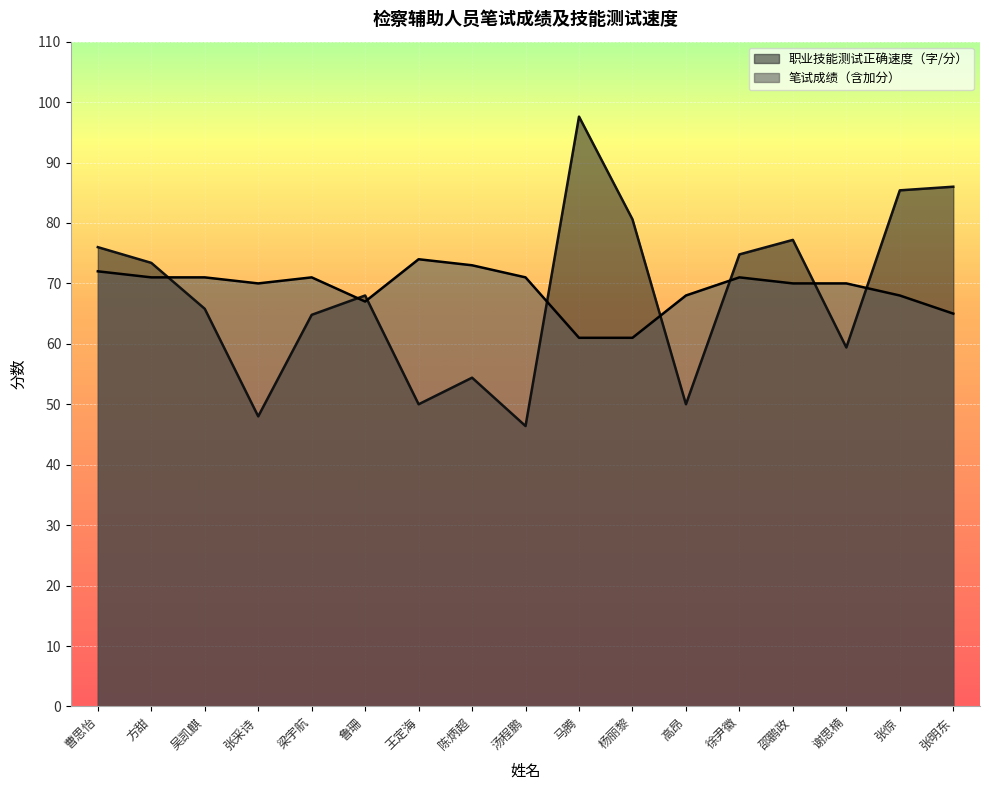

What value does the 笔试成绩（含加分） series have at 谢思楠?

70.0